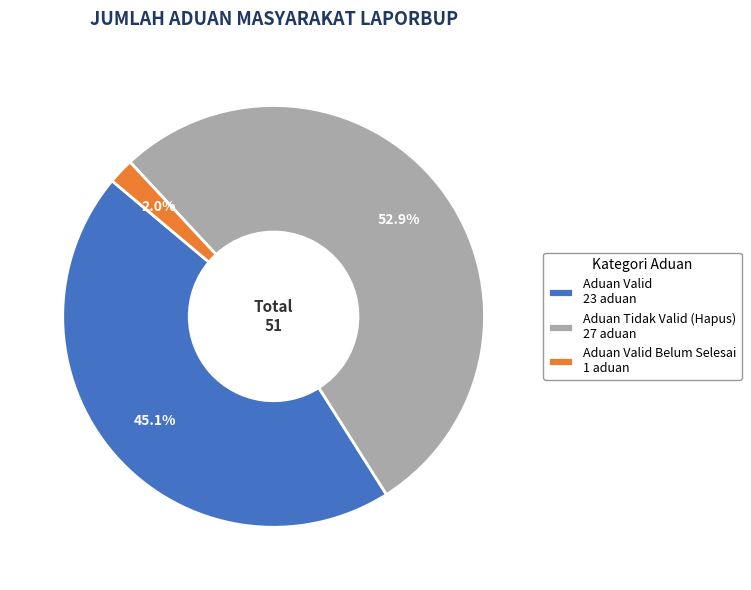

Count the number of slices in the pie.

3